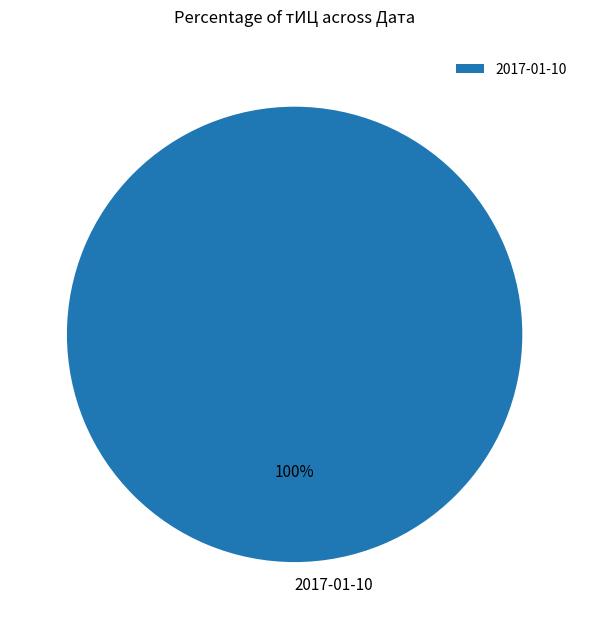

Rank the categories by value from highest to lowest.

2017-01-10